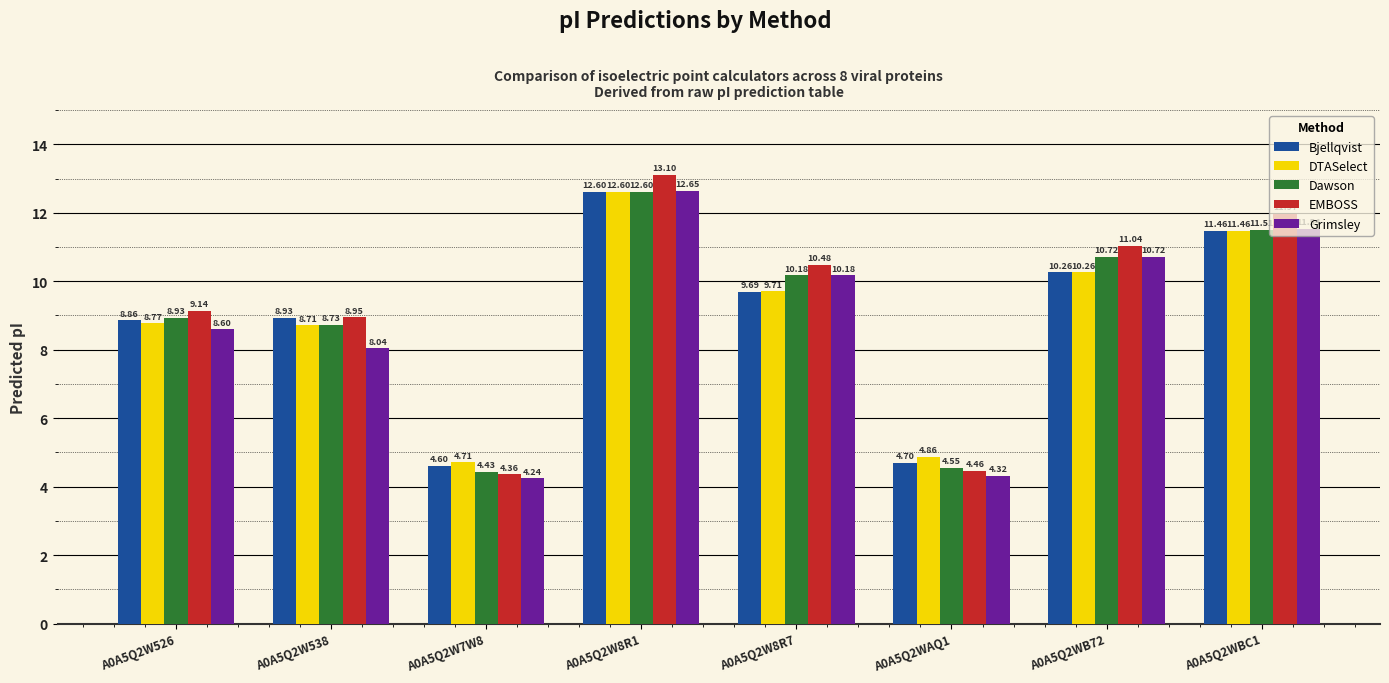

Is it true that DTASelect equals 11.5 at A0A5Q2WBC1?

True